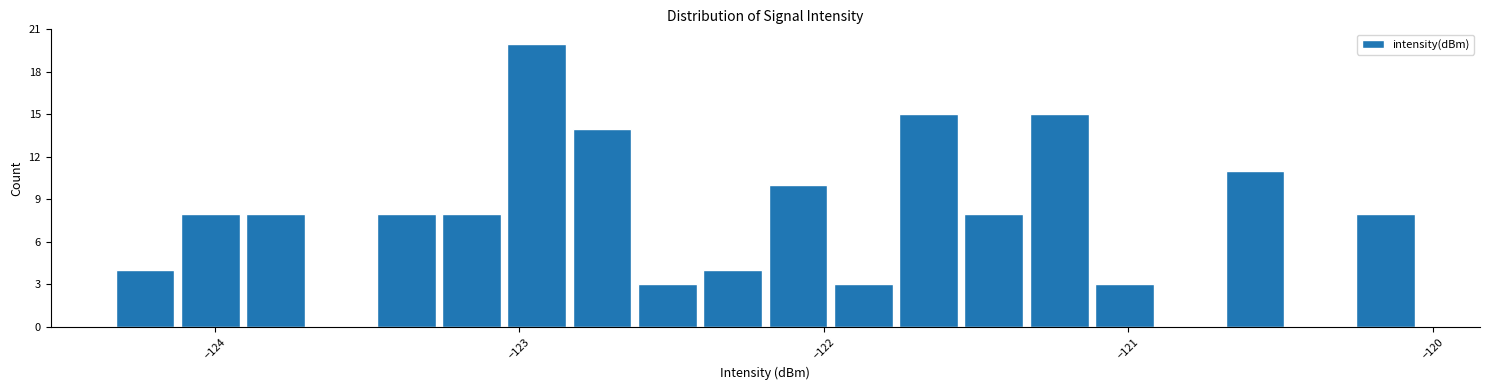

Around what value on the x-axis is the tallest bar? Give the approximate position of its centre, as read against the axis.

-122.9